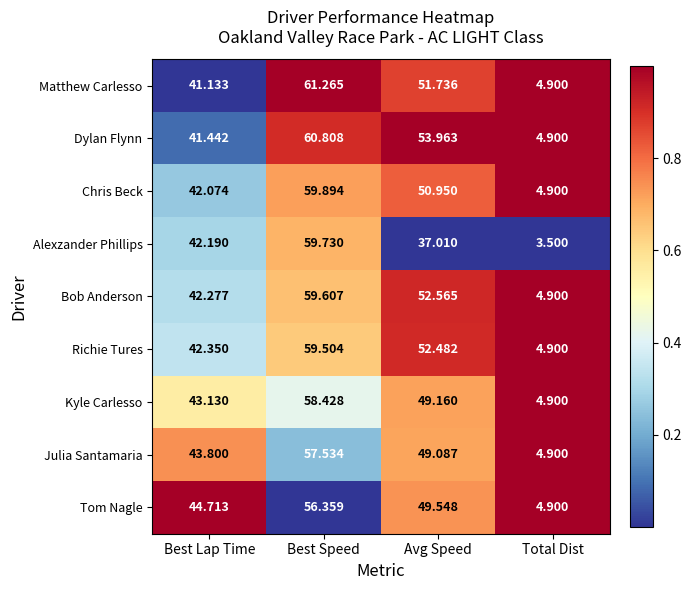

List the series in order of their peak value, lowest first.

Tom Nagle, Julia Santamaria, Kyle Carlesso, Richie Tures, Bob Anderson, Alexzander Phillips, Chris Beck, Dylan Flynn, Matthew Carlesso